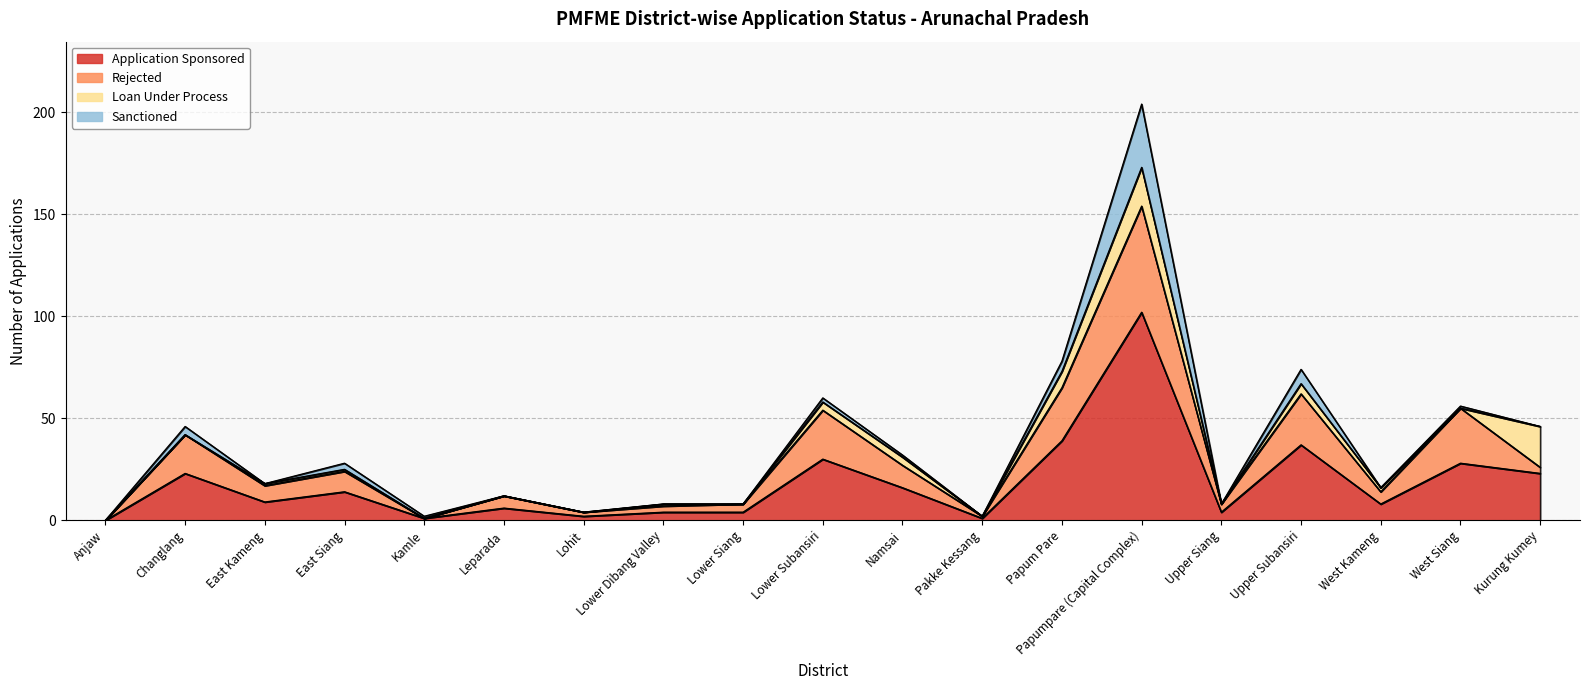

What is the total value across all series at East Siang?

28